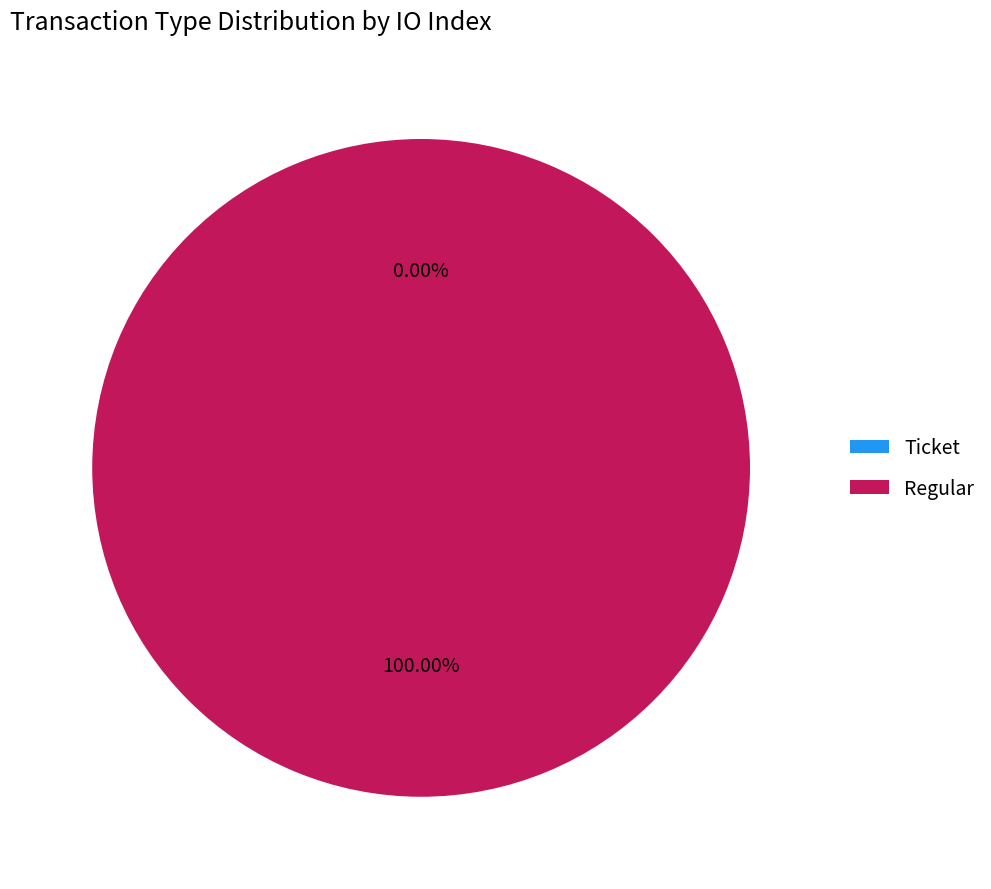

What is the change in value from Ticket to Regular?

+2